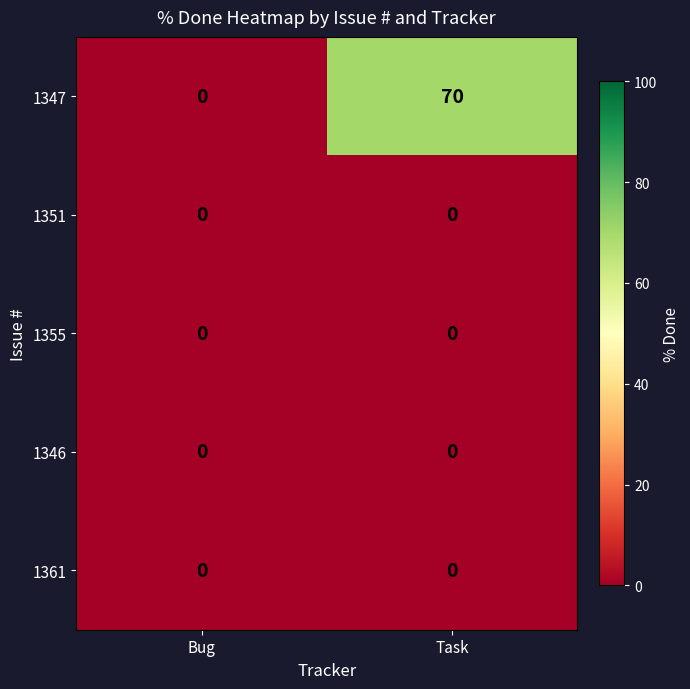

How many positive values does the 1347 series have?

1